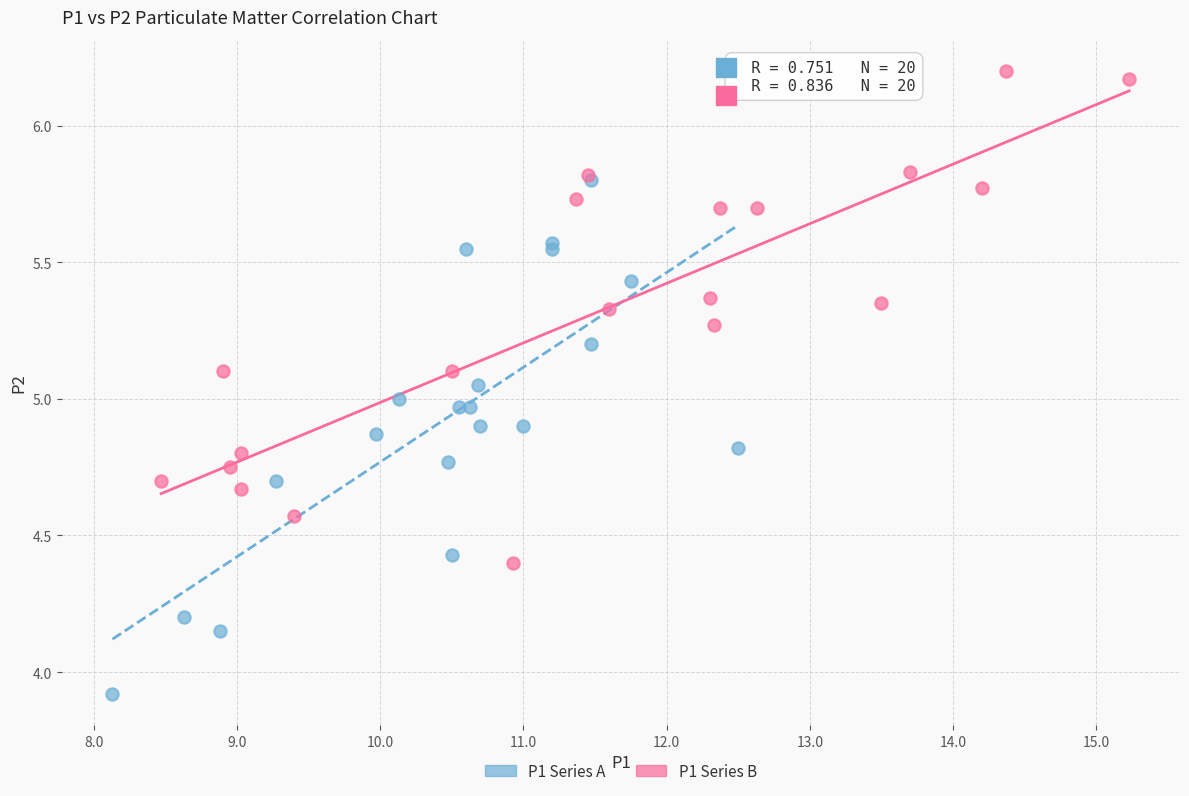

Which series has the largest Y range (max minus min)?

P1 Series A